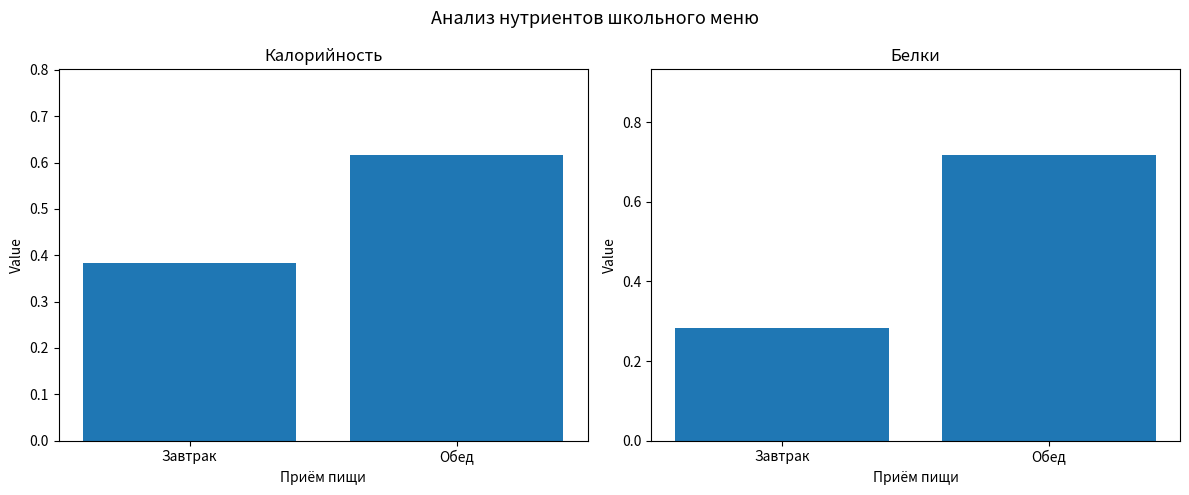

How many groups of bars are there?

2